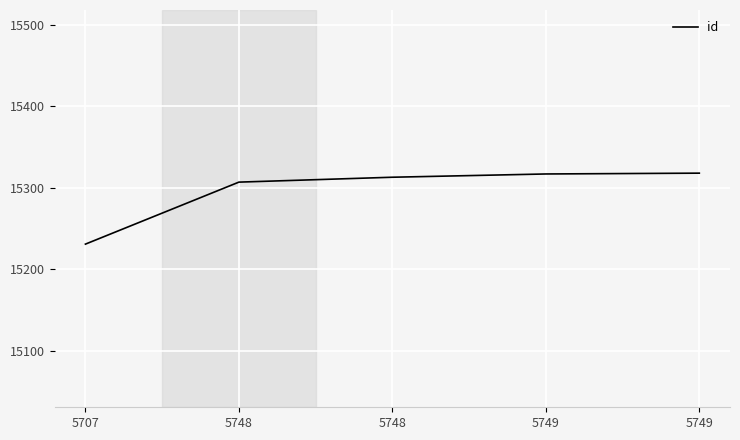

Reading right to left, extract all data points from this chart.

5749=15318	5749=15317	5748=15313	5748=15307	5707=15231